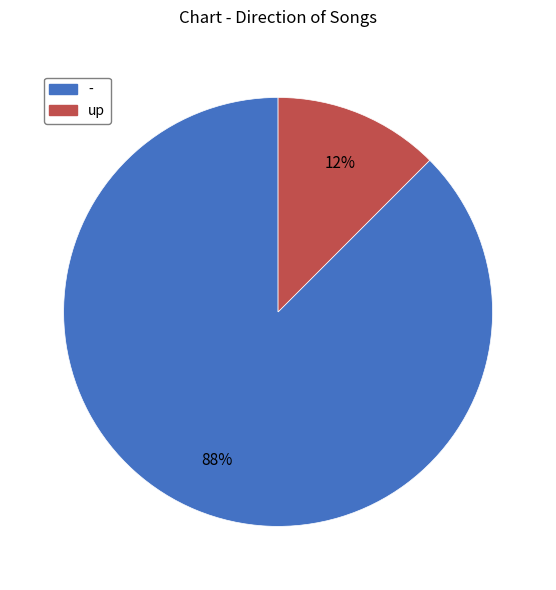

Approximately how many times larger is the value at up compared to -?

0.1